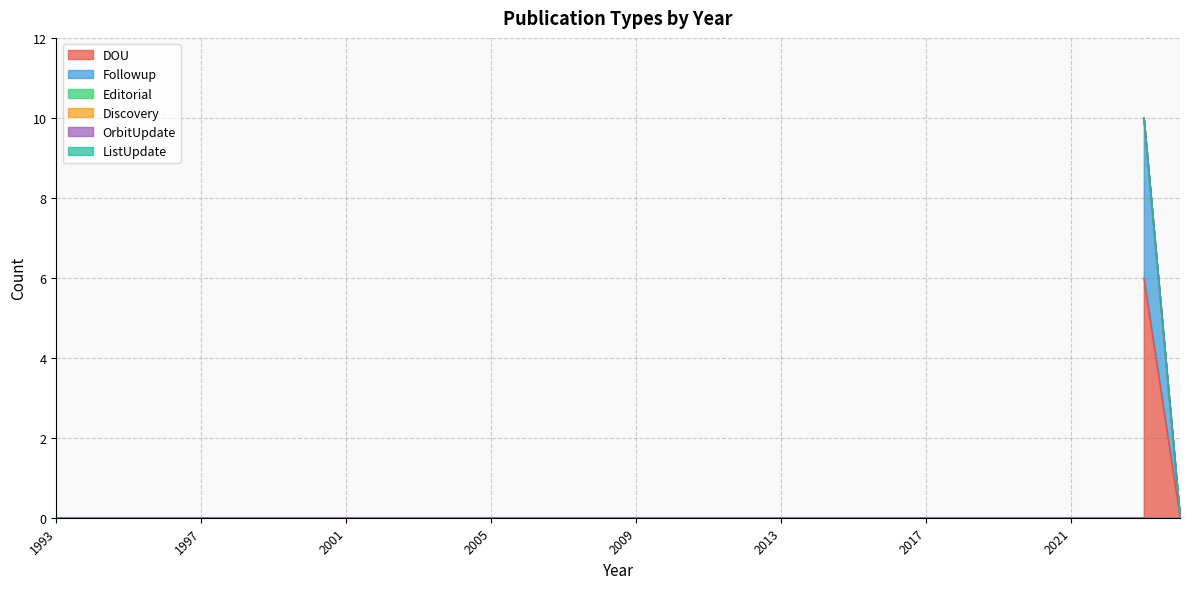

True or false: Discovery and ListUpdate cross at least once.

False